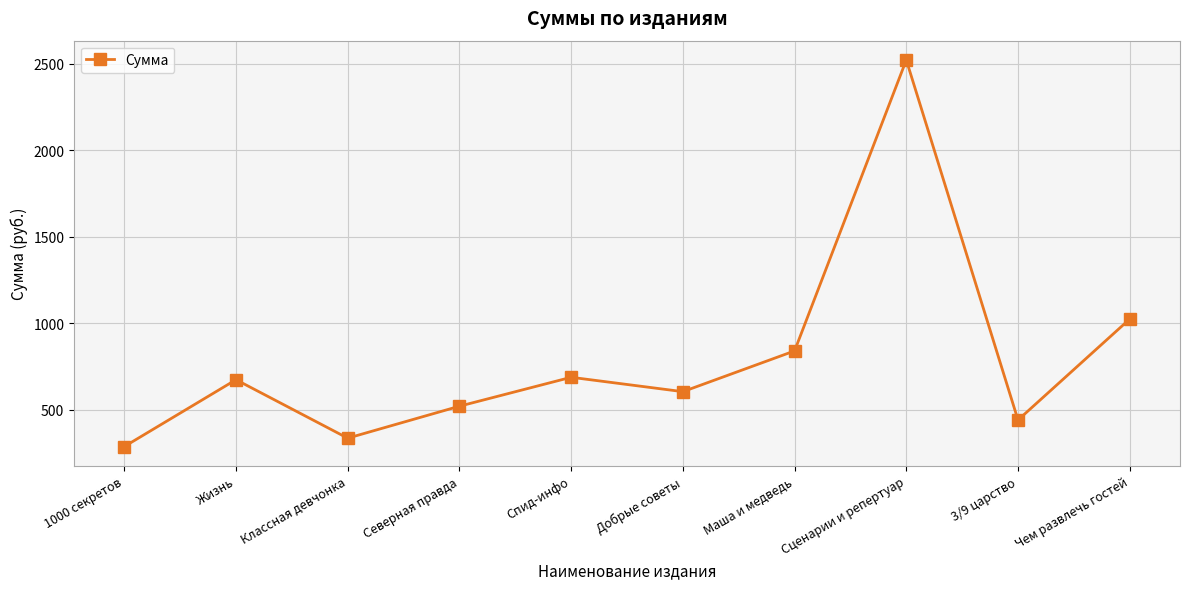

What is the average value?

794.5